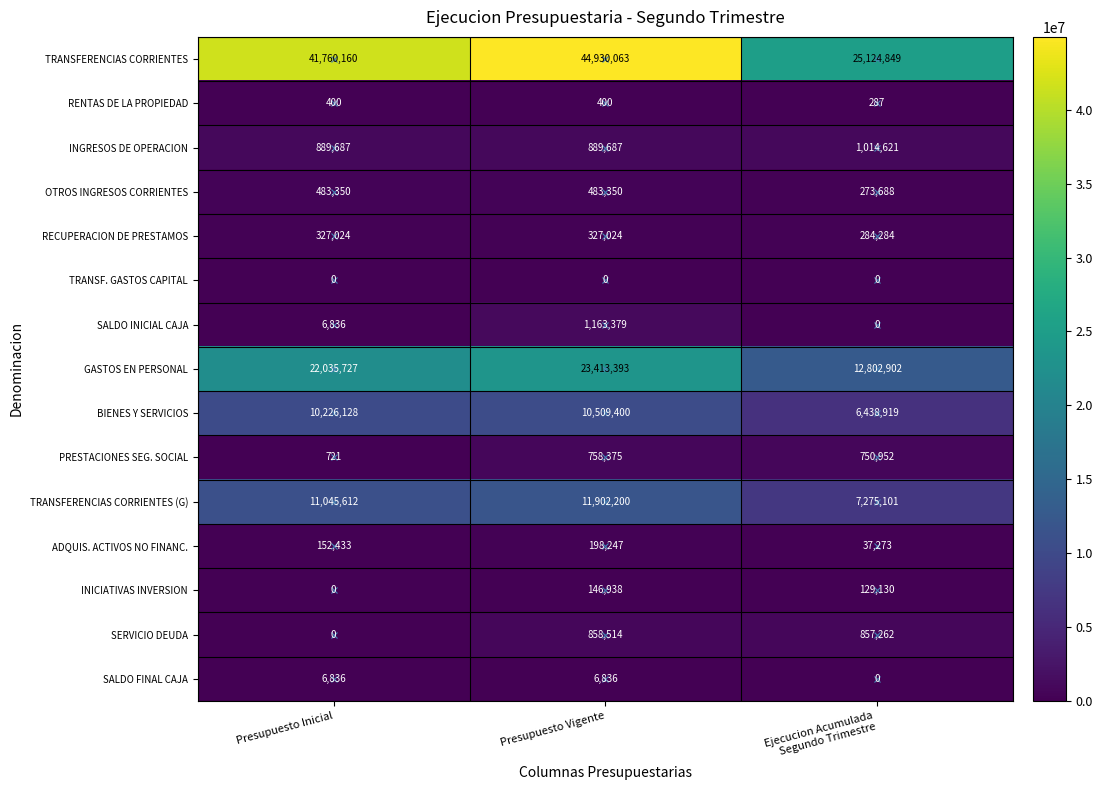

Is it true that SERVICIO DEUDA equals 183982 at Presupuesto Vigente?

False